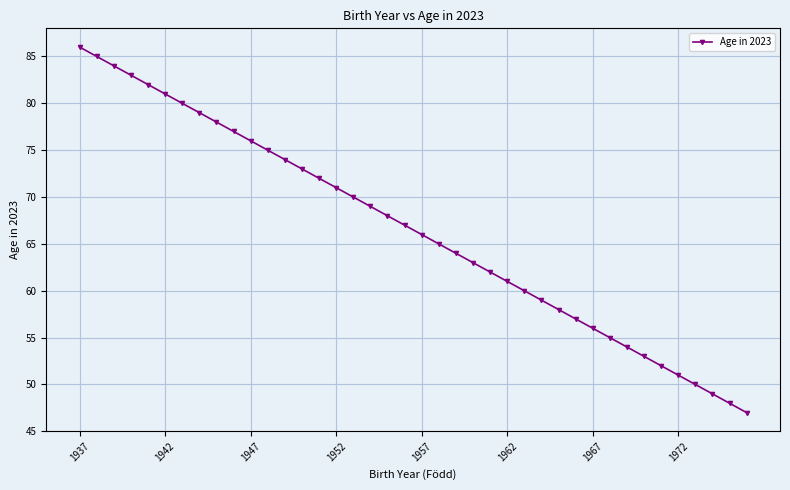

What is the value of the 16th point from the left?

71